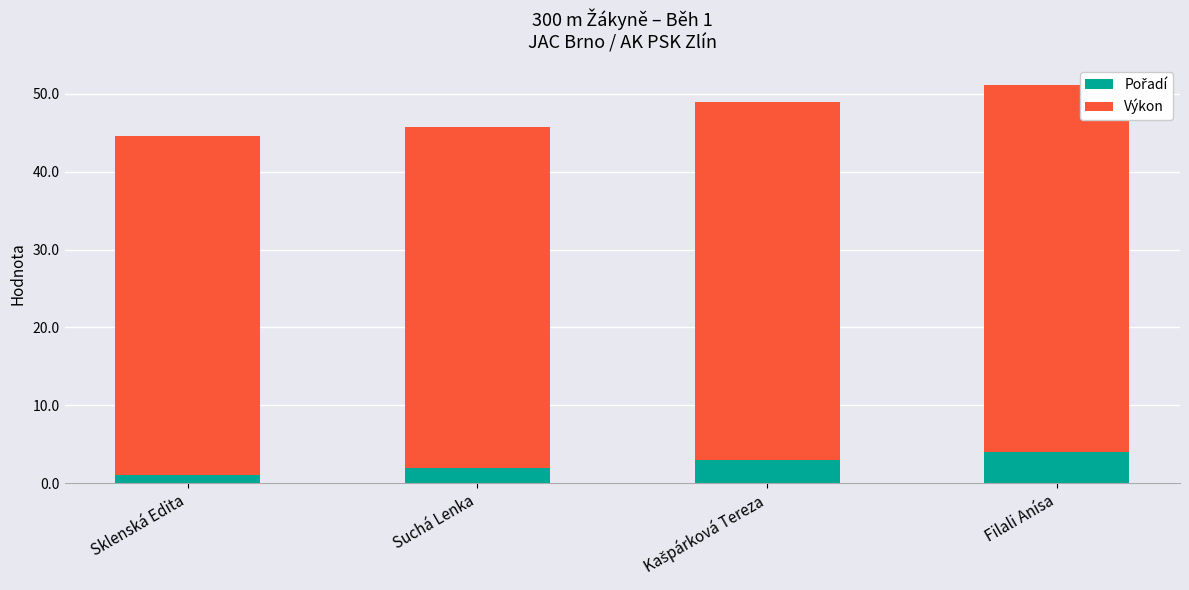

Does the chart contain any negative values?

No